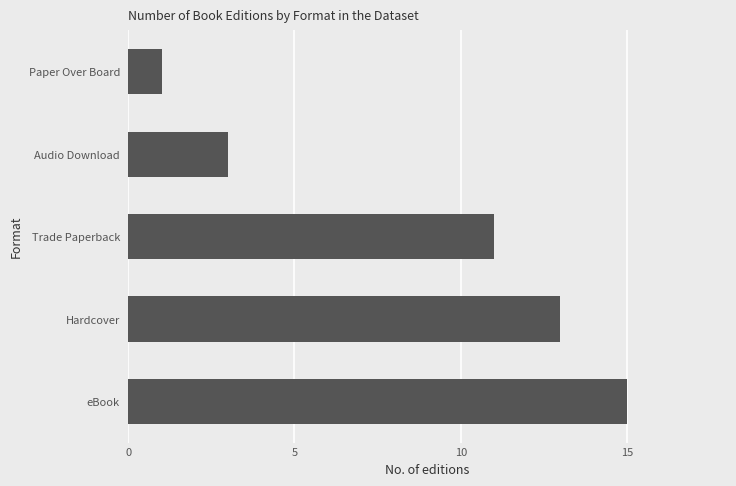

Reading bottom to top, transcribe all the data shown in this chart.

eBook=15	Hardcover=13	Trade Paperback=11	Audio Download=3	Paper Over Board=1